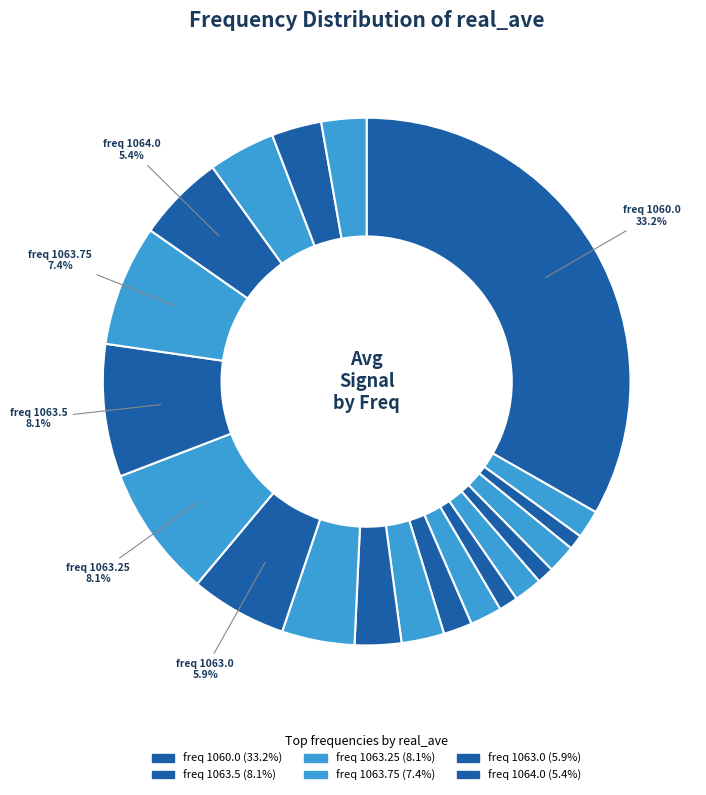

How many slices are in this pie chart?

20